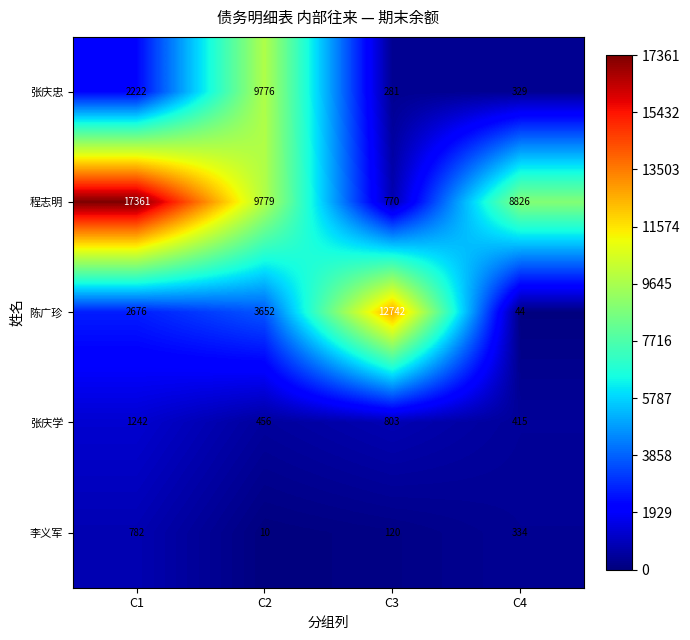

What is the highest value of the 张庆学 series?

1242